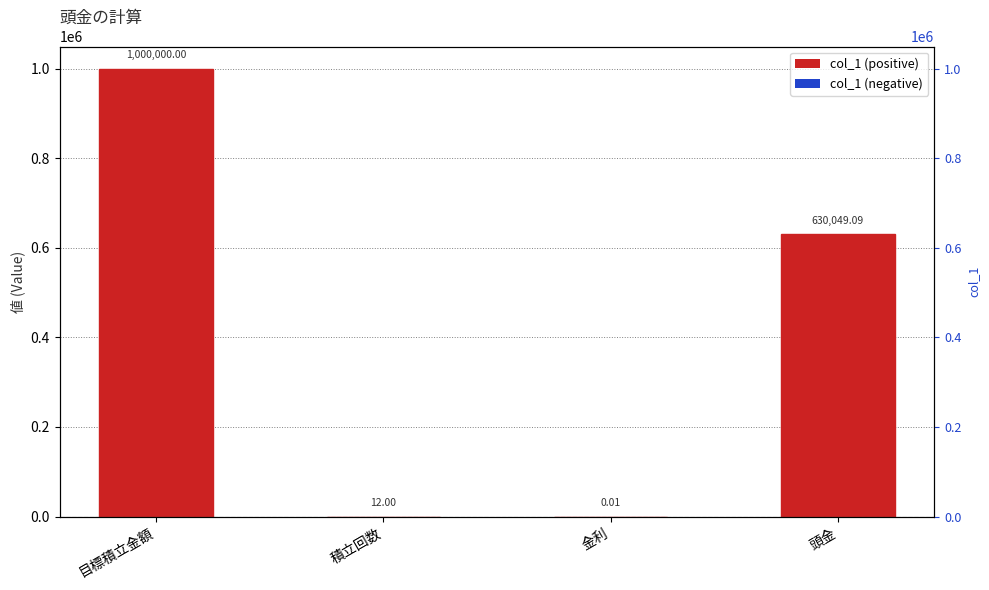

List the labels in order of value, smallest first.

金利, 積立回数, 頭金, 目標積立金額